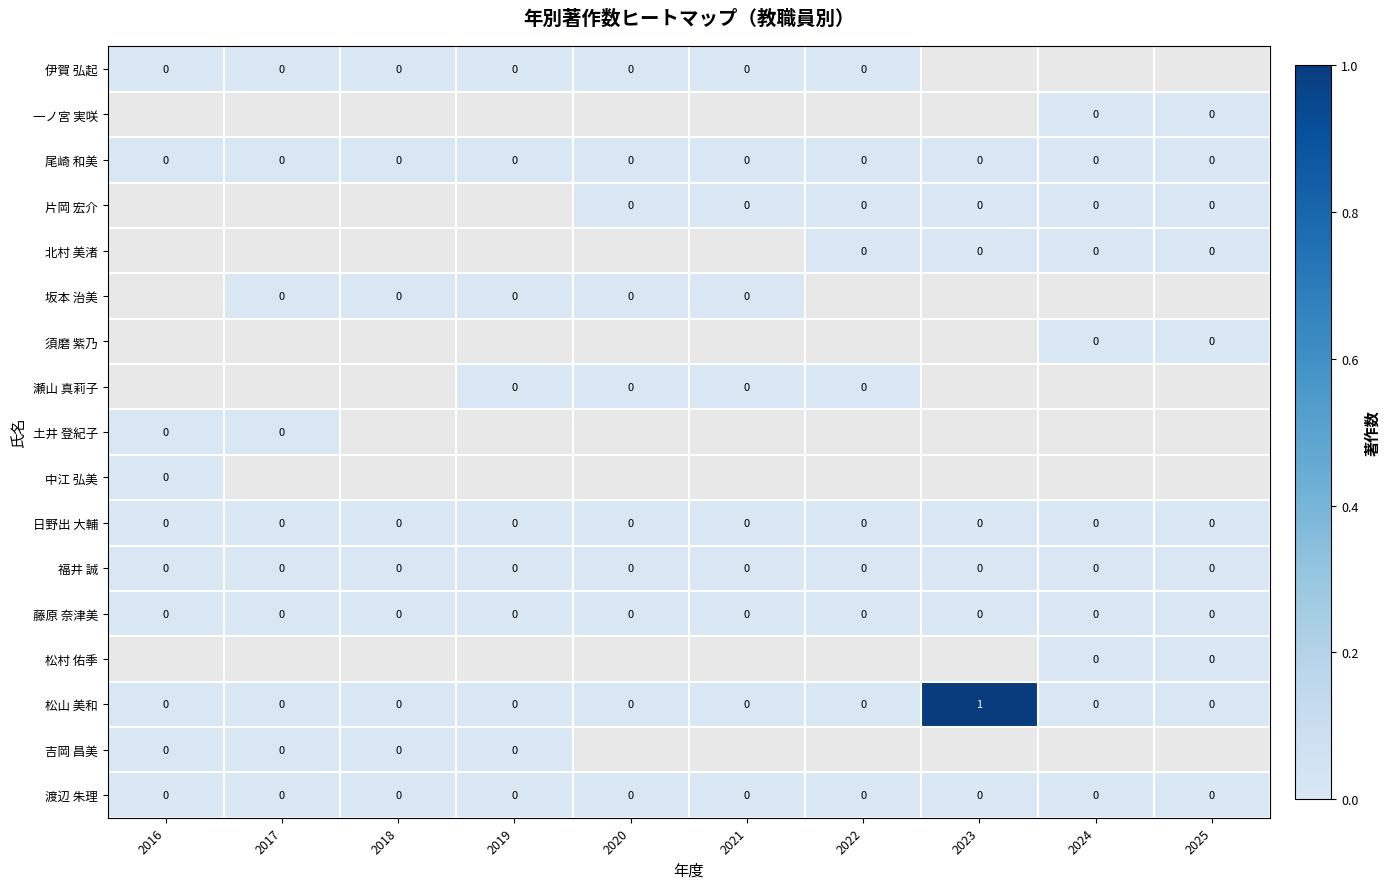

The 渡辺 朱理 series shows 0 at 2020. True or false?

True